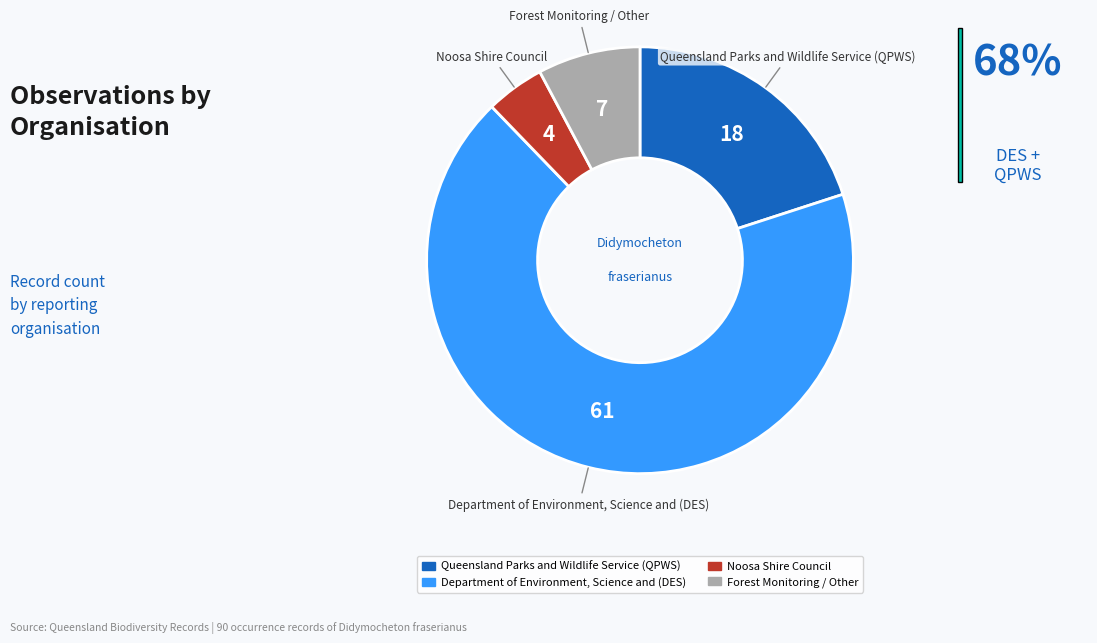

How many segments does this pie chart have?

4